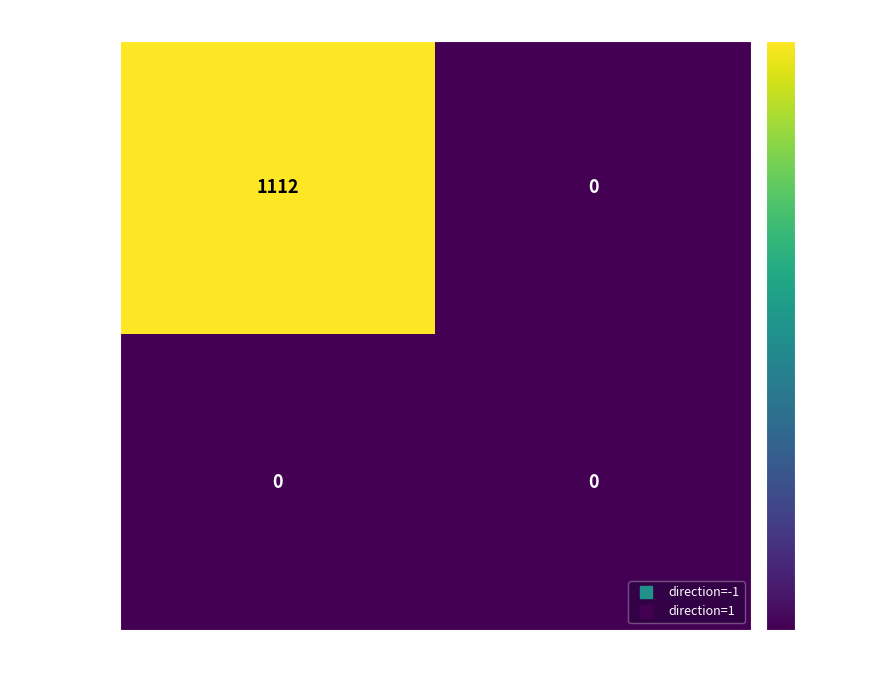

What is the greatest value displayed?

1112